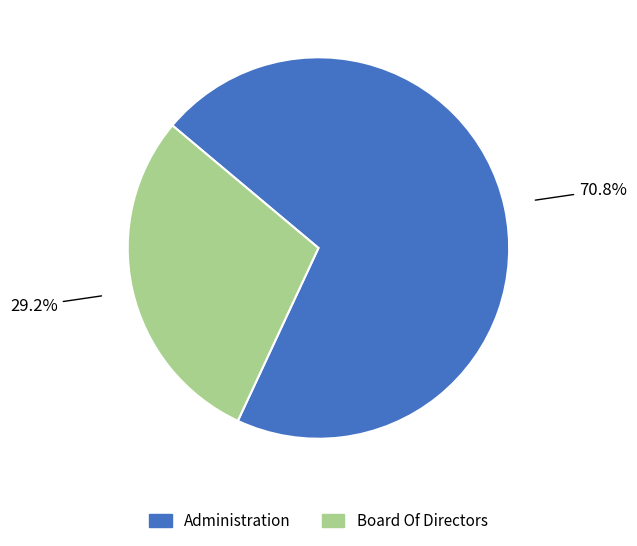

Which slice is the largest?

Administration